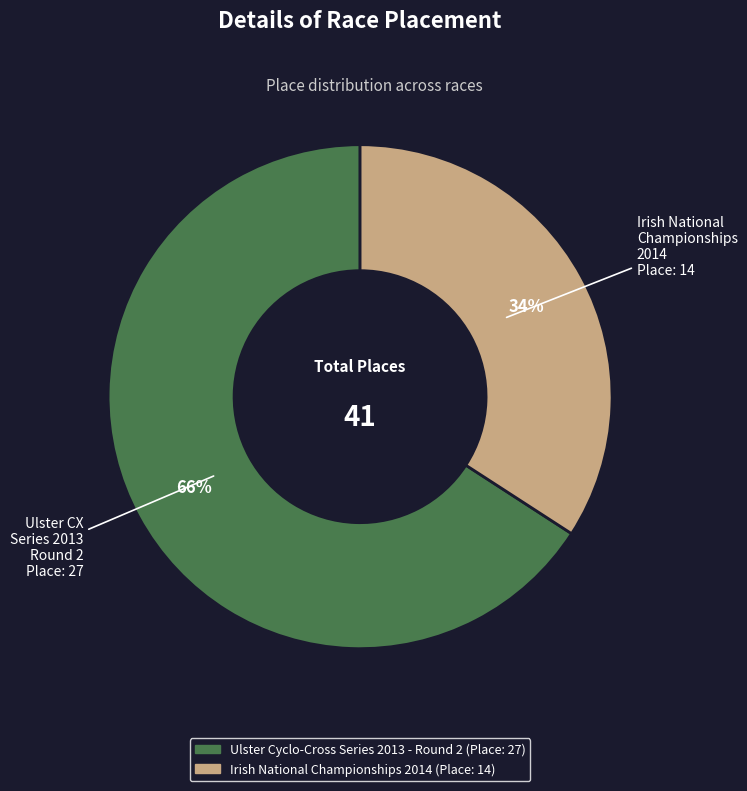

To the nearest percent, what portion does Irish National Championships 2014 represent?

34%